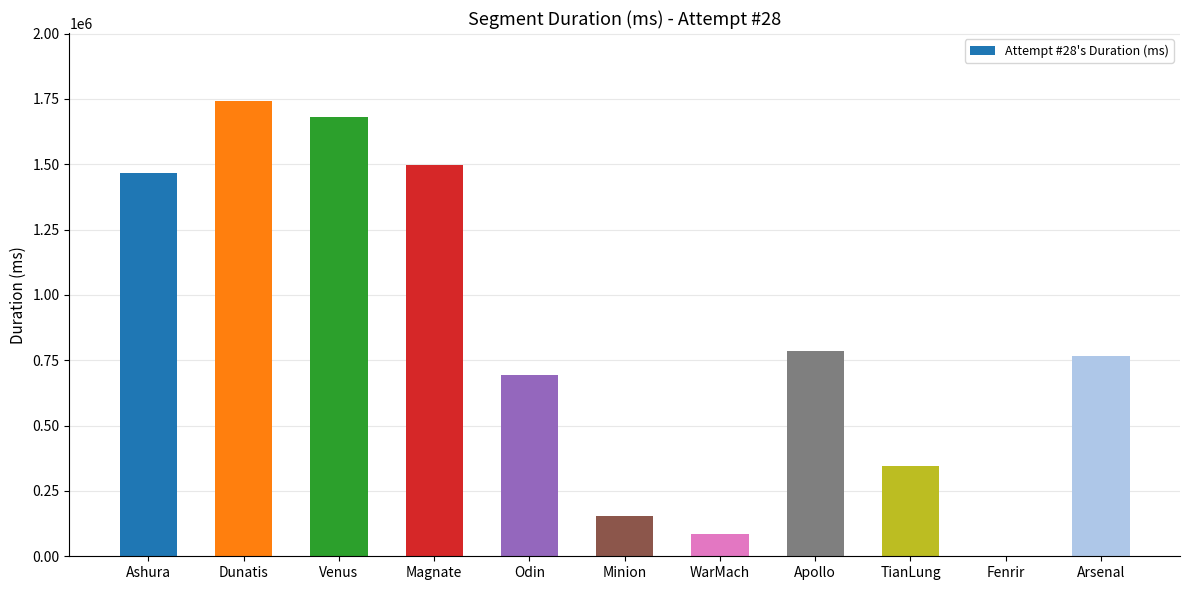

Is it true that the value at Venus is 1681187?

True